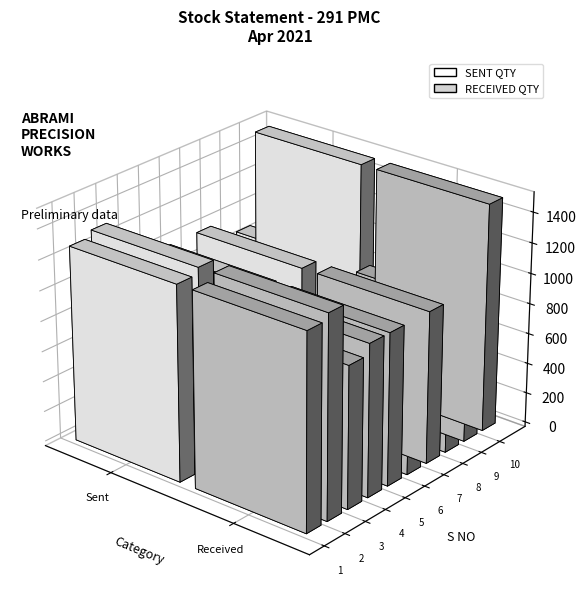

What is the average value of the SENT QTY series?

1000